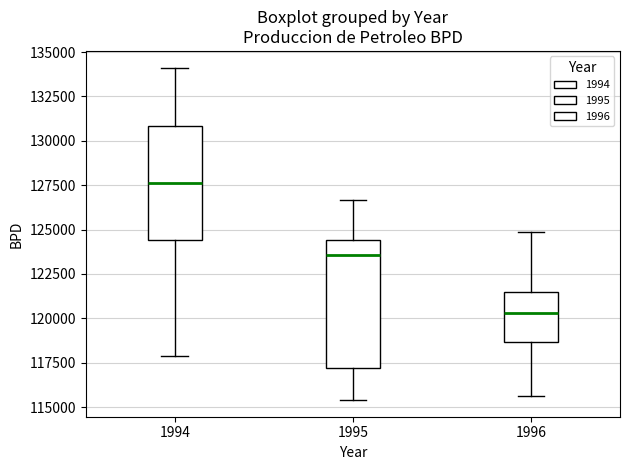

Reading left to right, transcribe this box plot: for each box, give where its median line is, the range the box spans, and where its two whiskers end, as read against the y-axis. The values are not printed on the chart, so give them approximately, as read against the axis.

1994: median 127500, box 124500 to 131000, whiskers 118000 to 134000
1995: median 123500, box 117000 to 124500, whiskers 115500 to 126500
1996: median 120500, box 118500 to 121500, whiskers 115500 to 125000